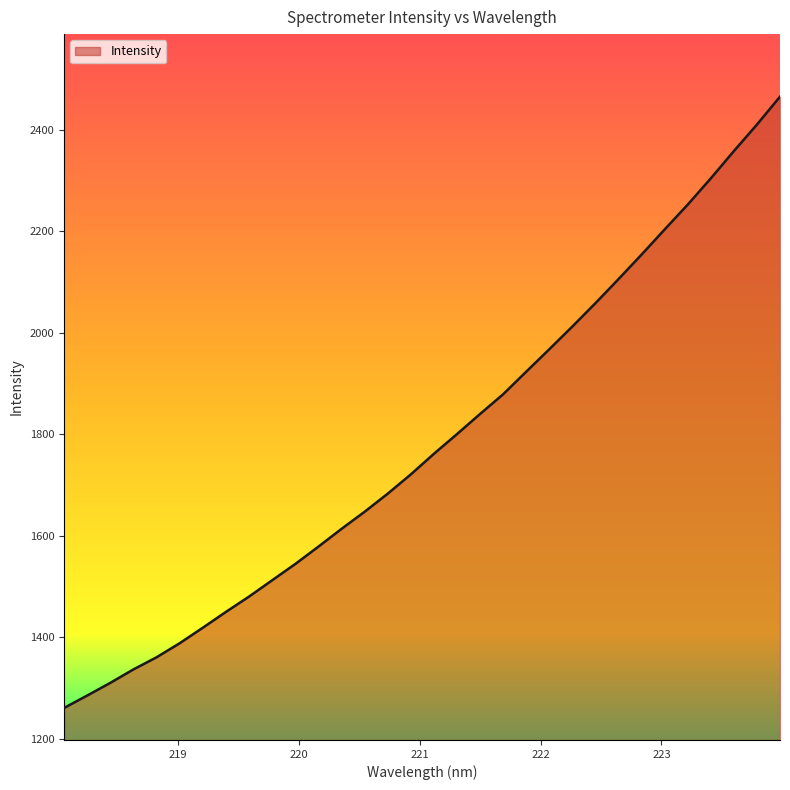

Reading left to right, what are all the values shown in this chart?

1260.6	1285.0	1310.0	1336.5	1360.4	1388.0	1418.6	1449.8	1479.9	1512.0	1544.1	1578.2	1613.2	1646.9	1682.6	1720.5	1761.1	1799.9	1839.6	1878.4	1922.9	1967.1	2012.0	2057.9	2105.4	2153.6	2203.2	2252.1	2303.8	2357.5	2409.8	2464.7